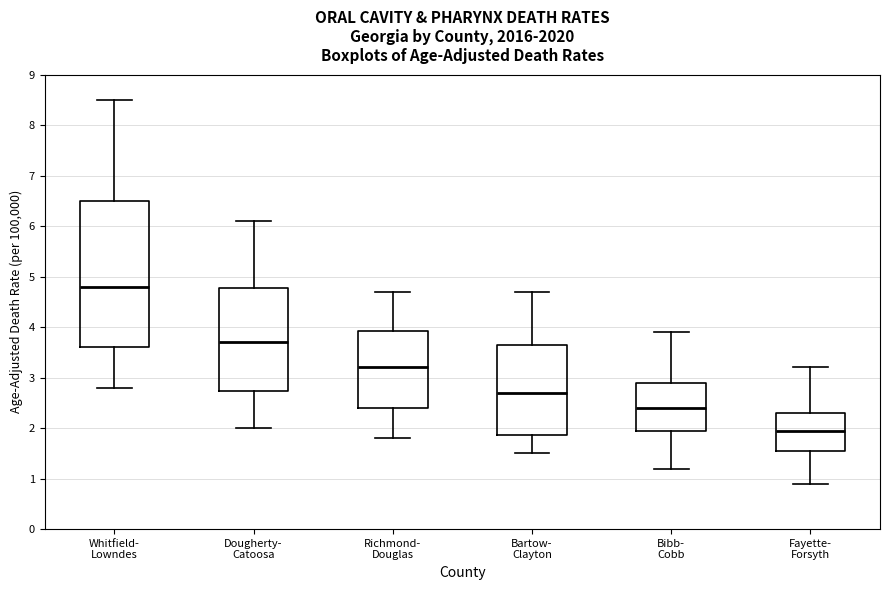

Which box is the tallest, from its lower edge to its upper edge?

Whitfield- Lowndes